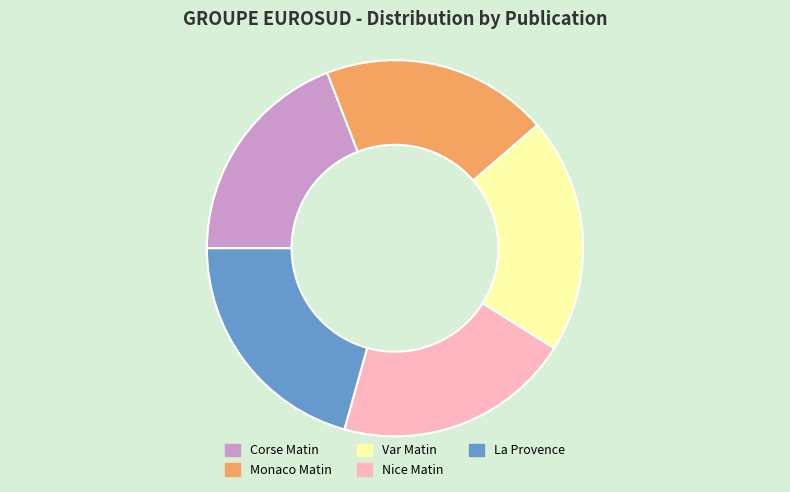

What is the ratio of the value at Corse Matin to the value at Var Matin?

0.9